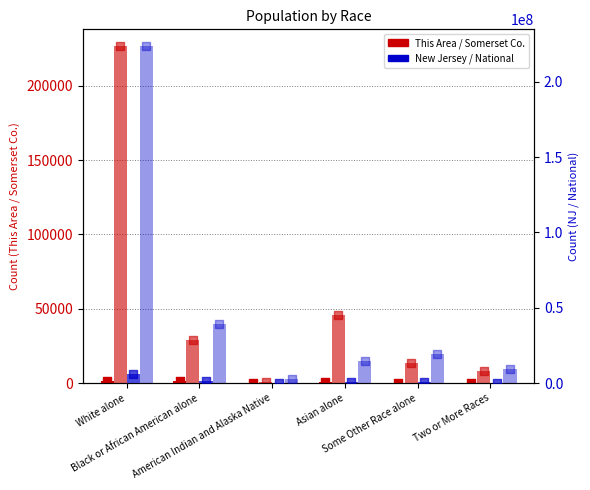

Is the value of National at Some Other Race alone greater than the value of New Jersey at American Indian and Alaska Native?

Yes